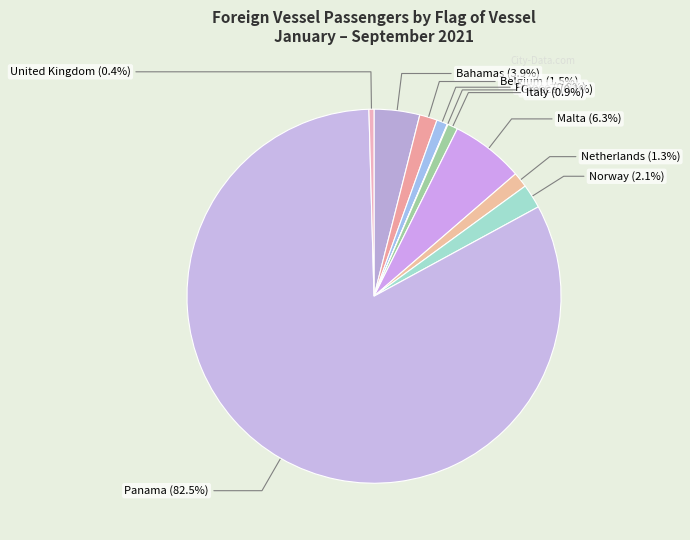

Which slice represents more than half of the pie?

Panama